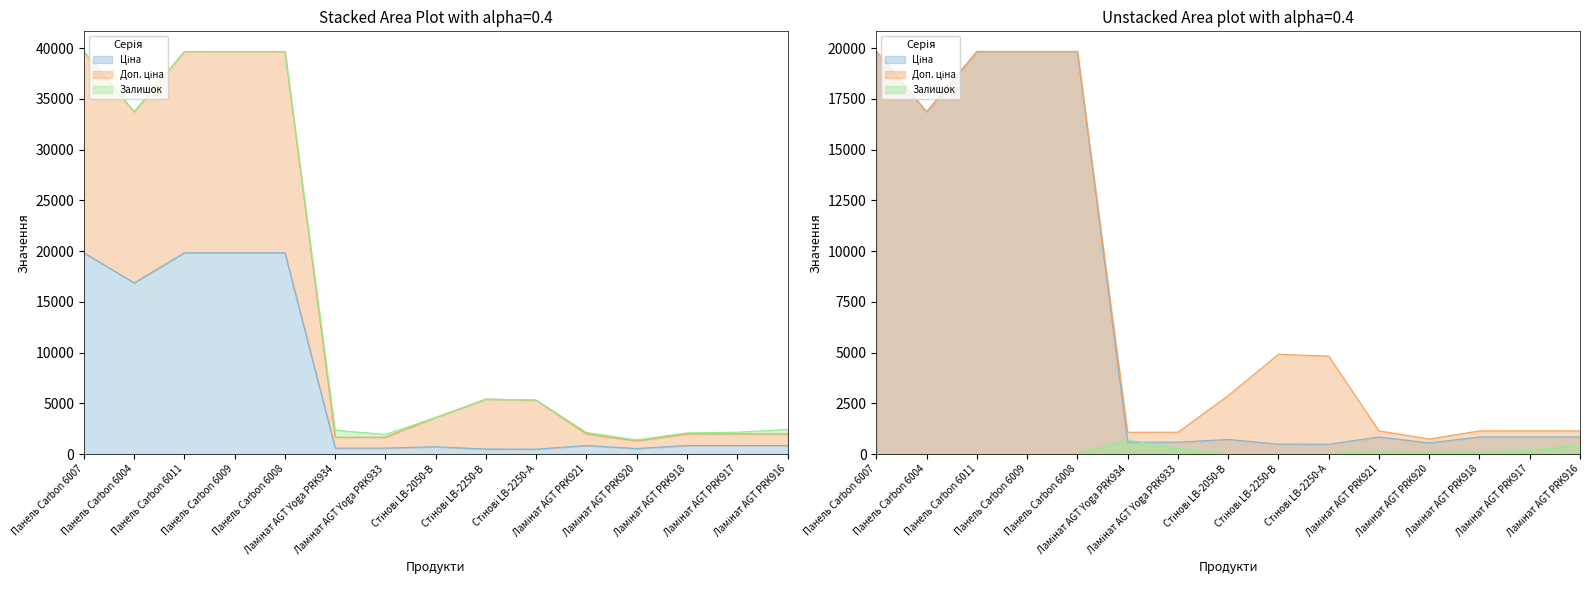

Which series has the largest total across all categories?

Доп. ціна